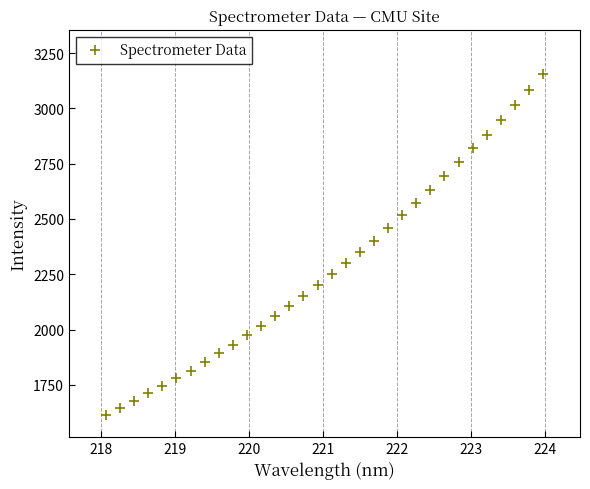

What is the range of X values (max minus min)?

5.9